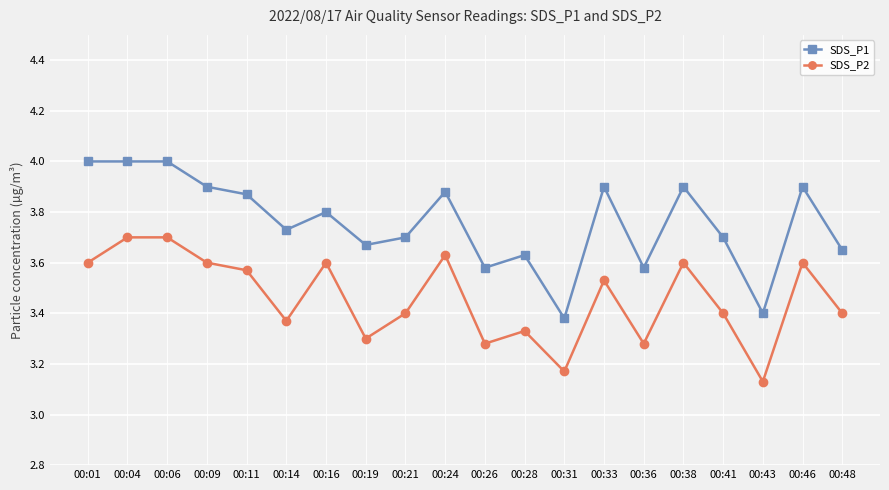

Between 00:46 and 00:48, which series saw the biggest shift?

SDS_P1